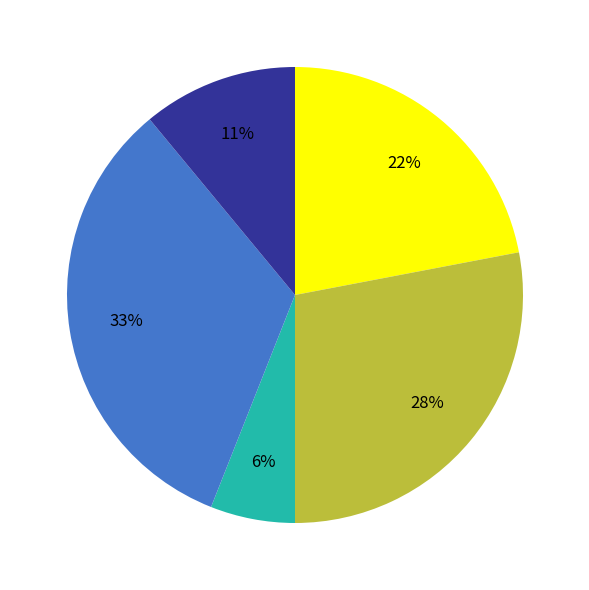

To the nearest percent, what is the difference between the largest and smallest slice percentages?

27%